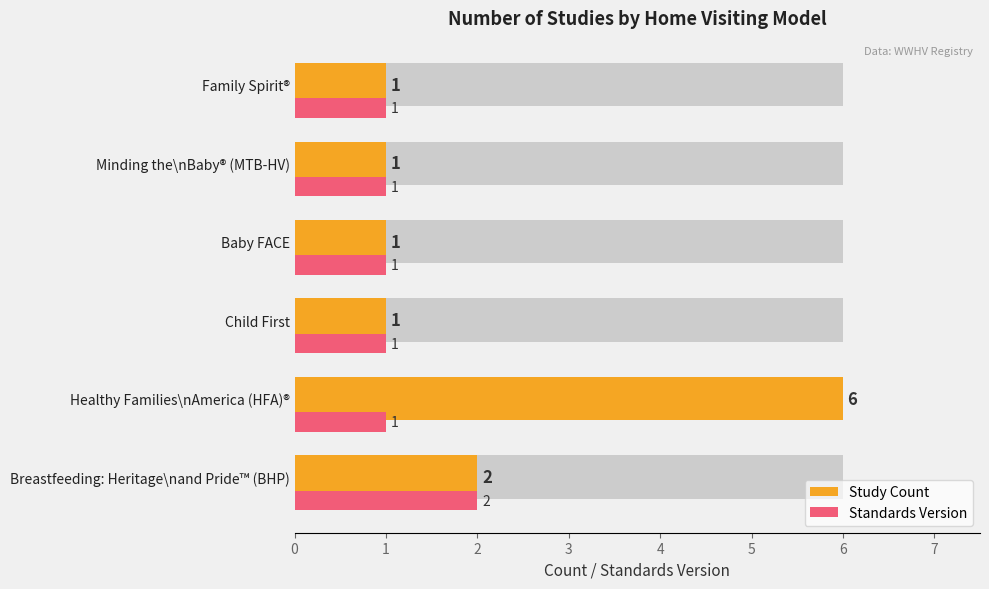

Is it true that Study Count equals 3 at Breastfeeding: Heritage\nand Pride™ (BHP)?

False